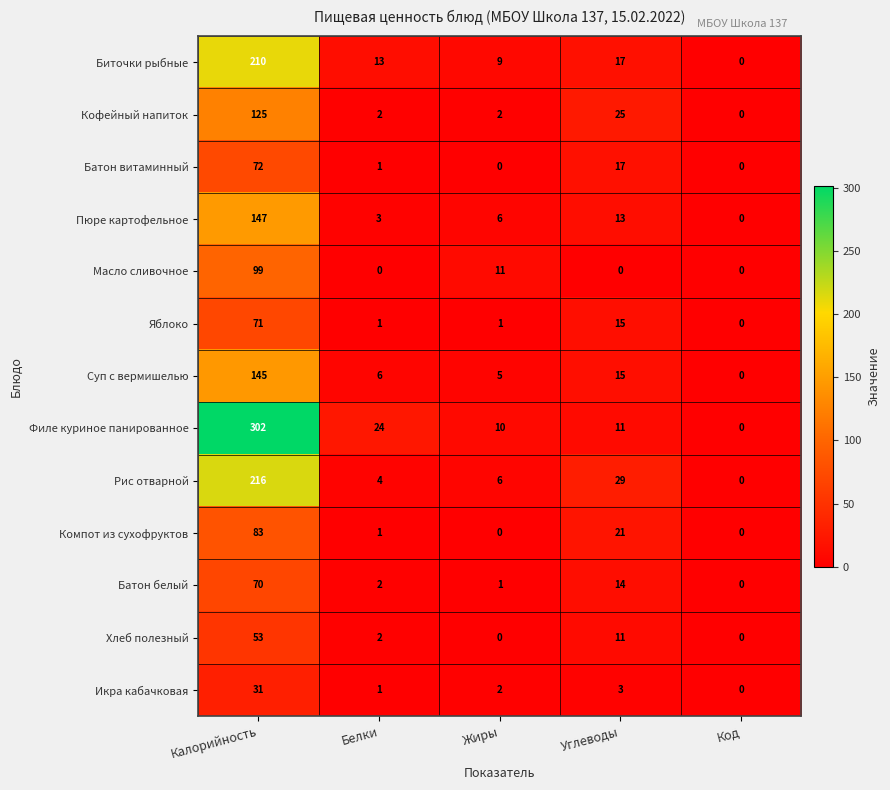

Is it true that Филе куриное панированное equals 0 at Код?

True